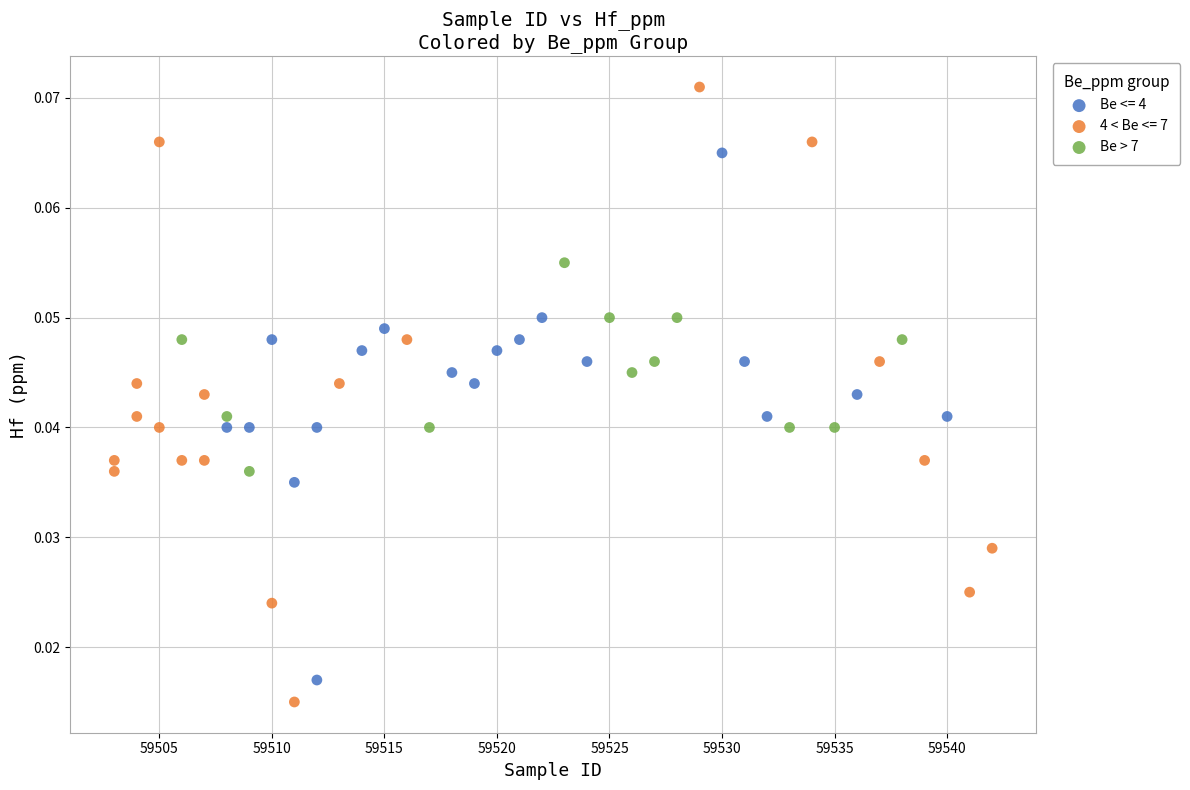

Which series has the largest Y range (max minus min)?

4 < Be <= 7